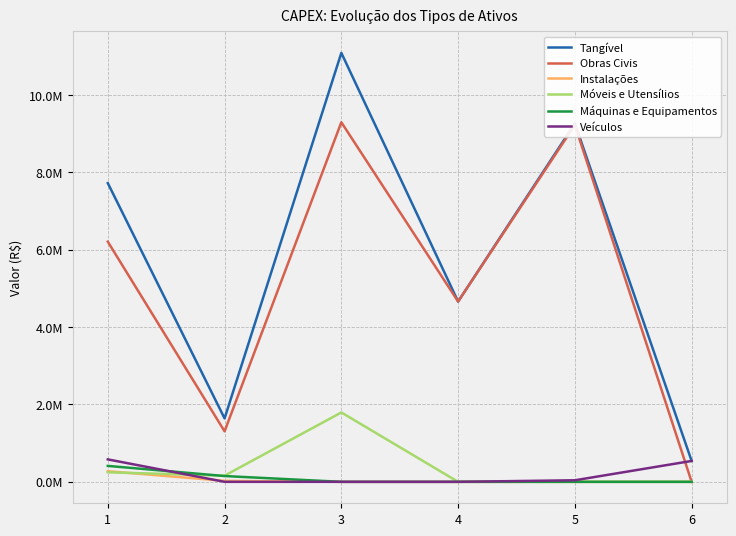

What are all the series names shown in the legend?

Tangível, Obras Civis, Instalações, Móveis e Utensílios, Máquinas e Equipamentos, Veículos